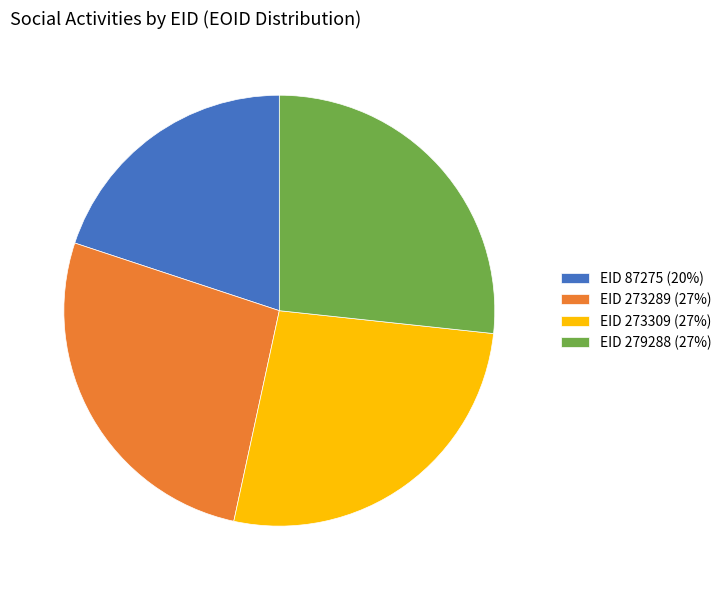

What is the ratio of the value at EID 273289 (27%) to the value at EID 279288 (27%)?

1.0